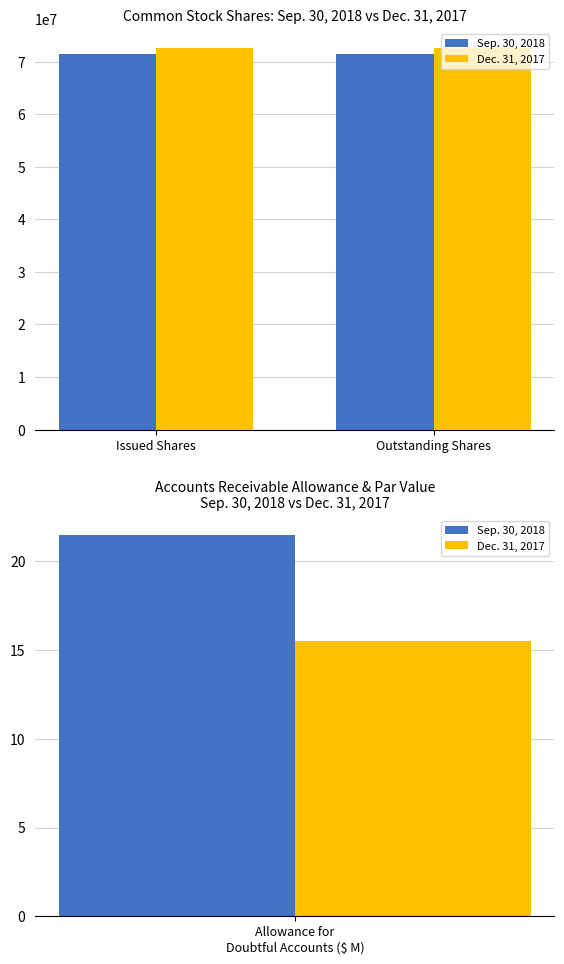

Rank the series by their maximum value, from highest to lowest.

Dec. 31, 2017, Sep. 30, 2018